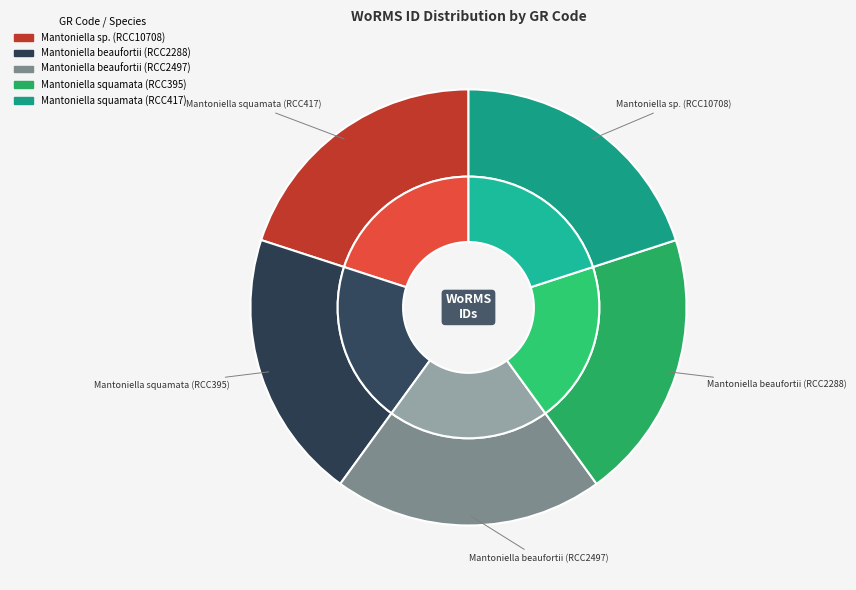

Does any single category account for the majority?

No